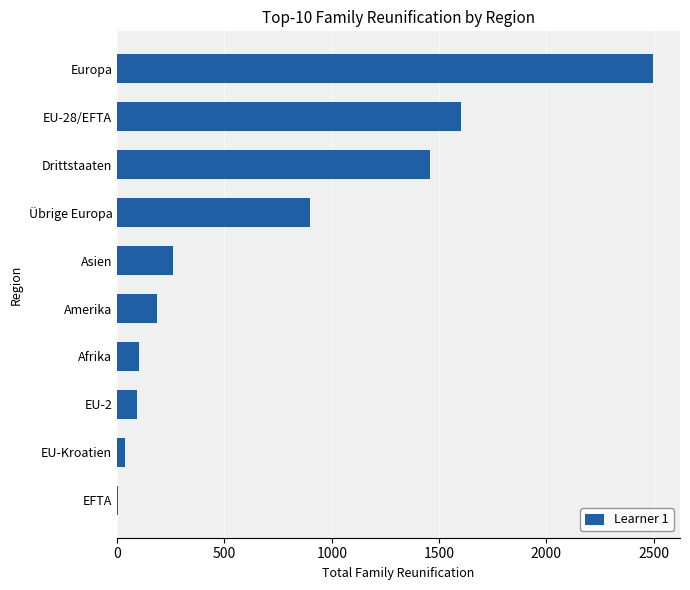

Is it true that the value at Europa is 525?

False